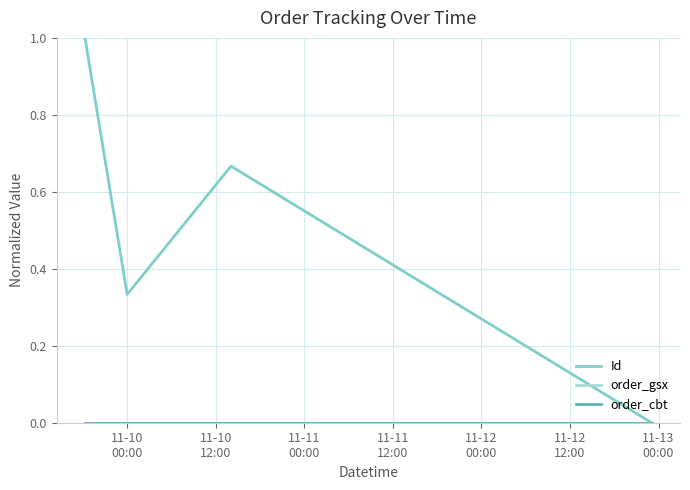

What is the greatest value displayed?

1.0